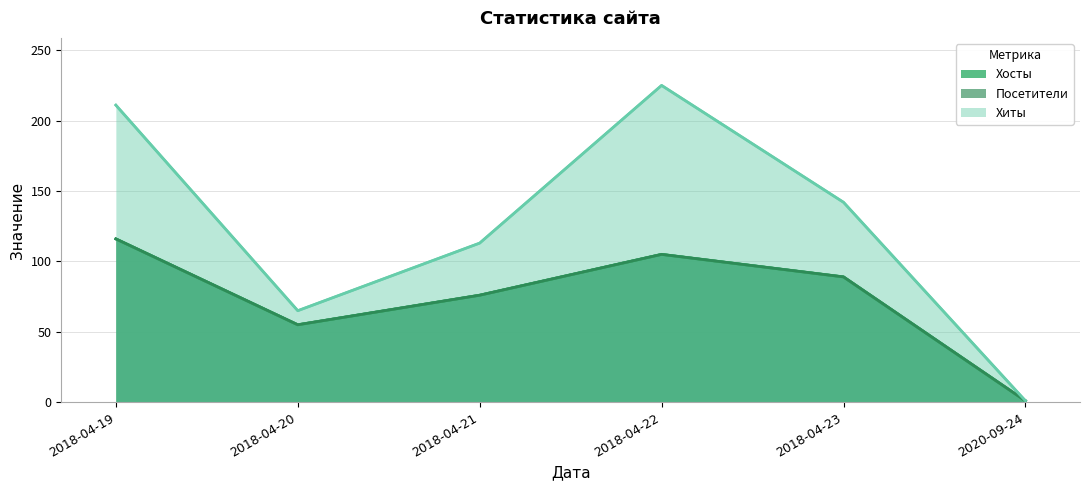

How many interior local peaks does the Хиты series have?

1